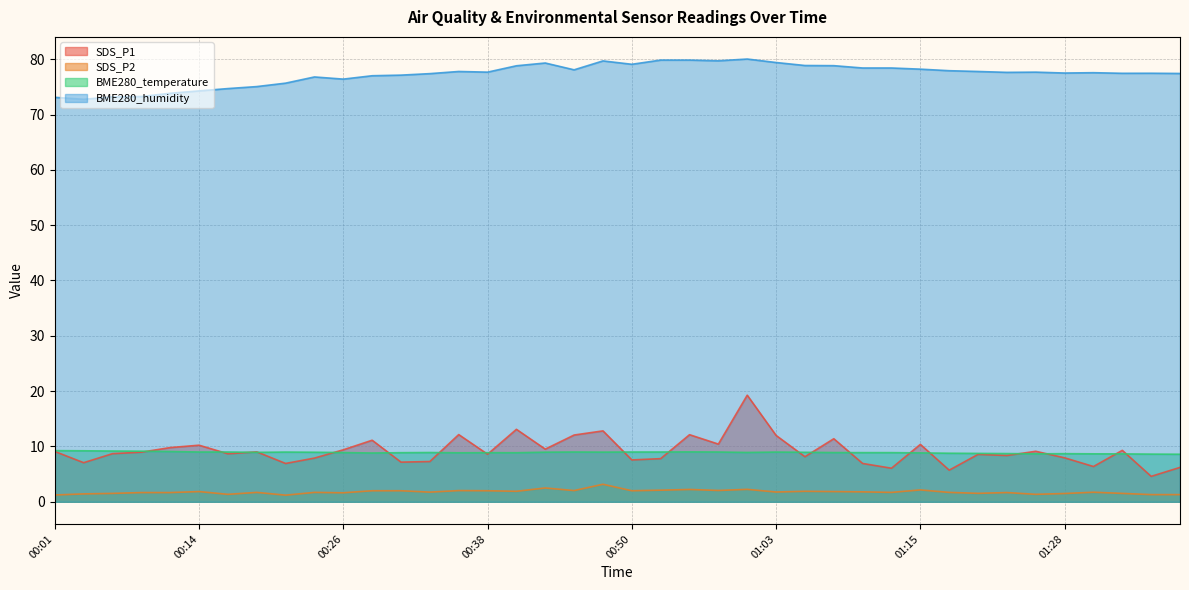

How many interior local peaks does the BME280_humidity series have?

8